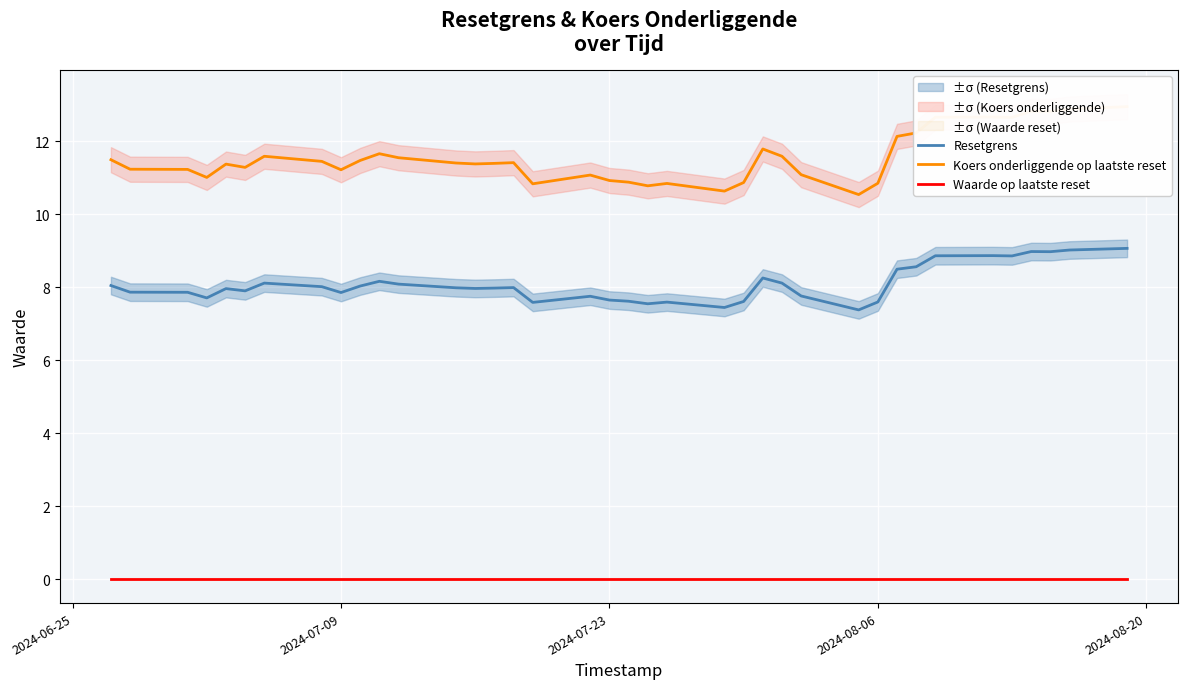

True or false: Waarde op laatste reset and Resetgrens cross at least once.

False